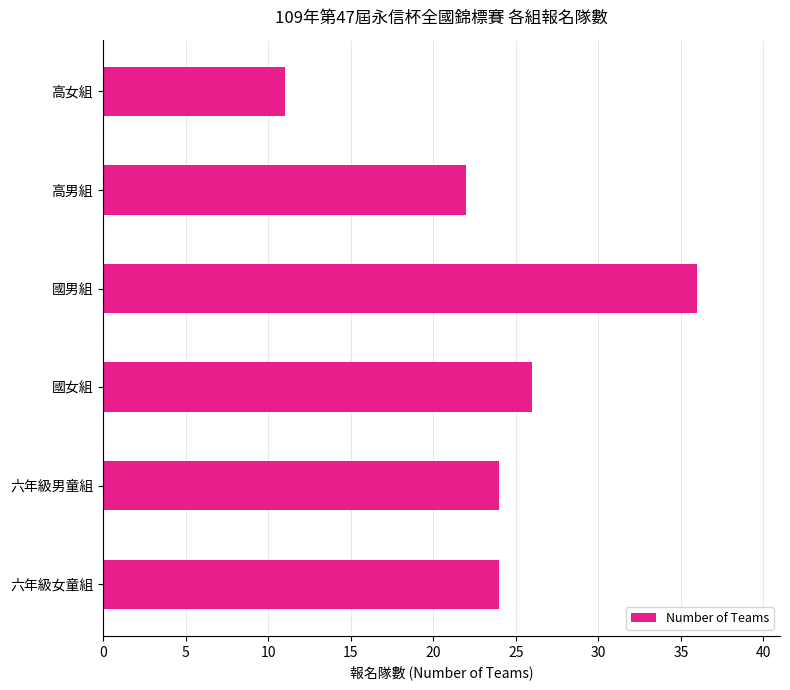

Which has a higher value, 國女組 or 國男組?

國男組